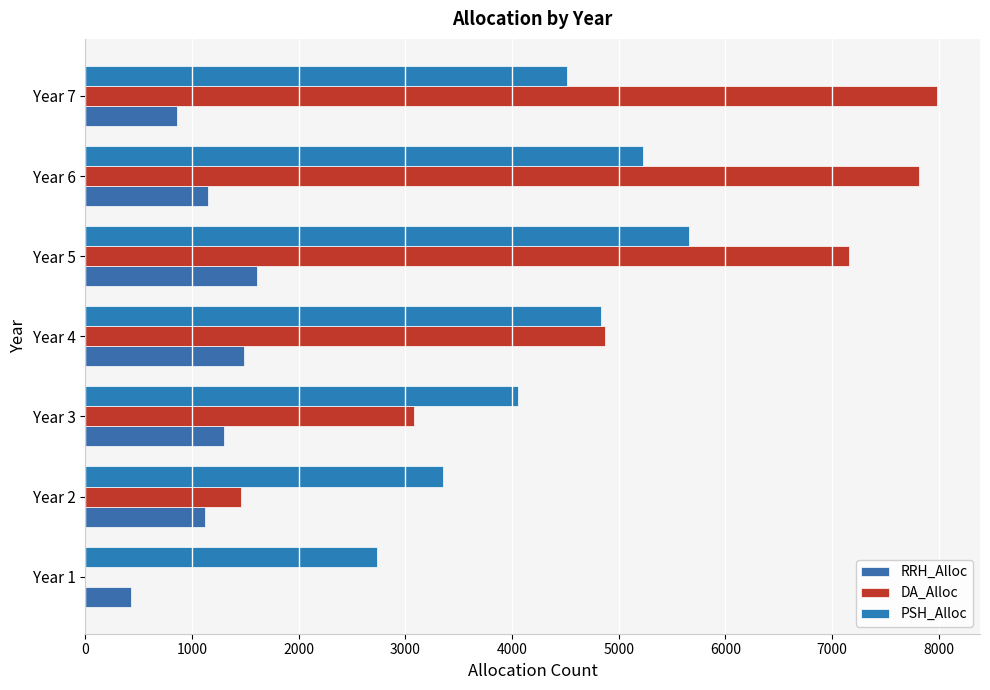

How many series are shown in this chart?

3